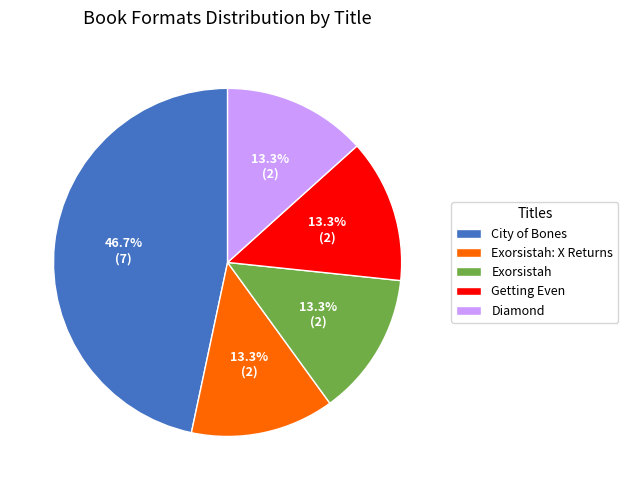

To the nearest percent, what is the combined percentage of City of Bones and Exorsistah?

60%